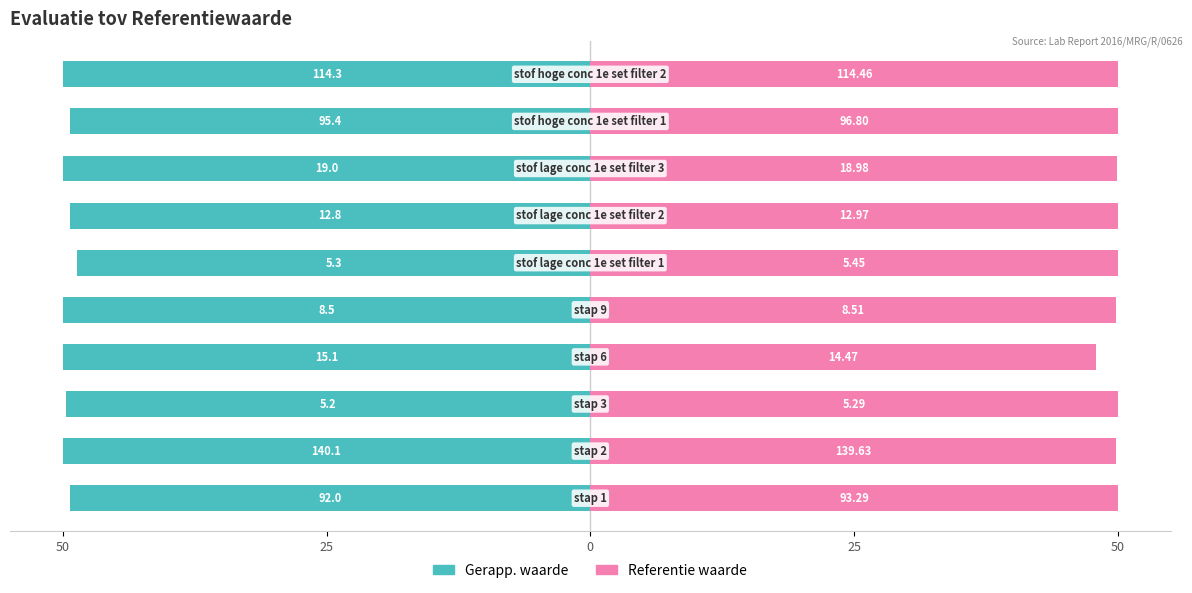

The Referentie waarde series shows 50.0 at 5. True or false?

True